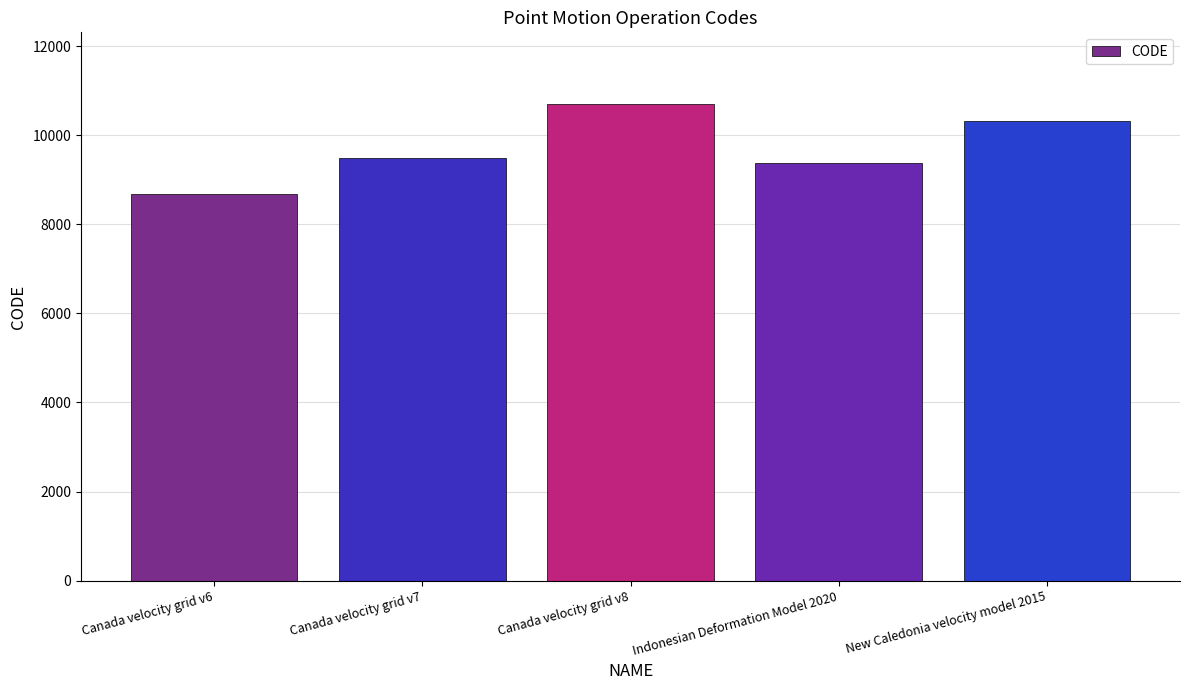

How many data points does each series have?

5